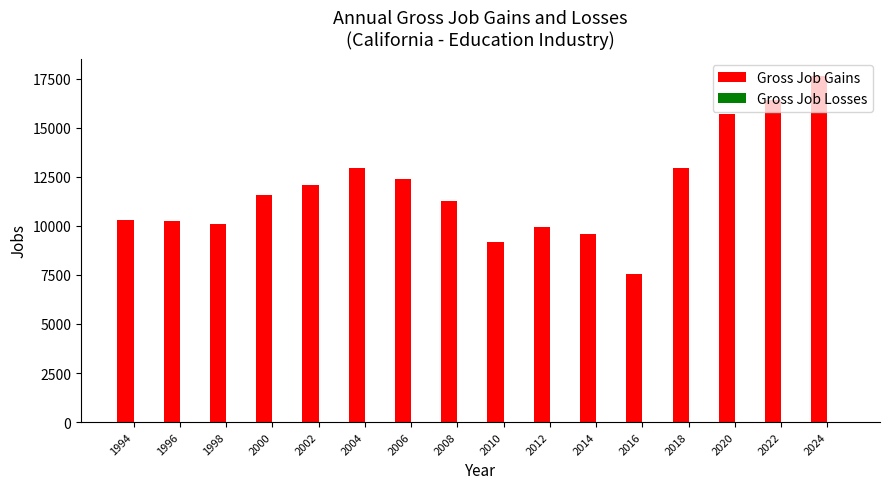

What is the approximate value at 2022, to the nearest 100?

16400